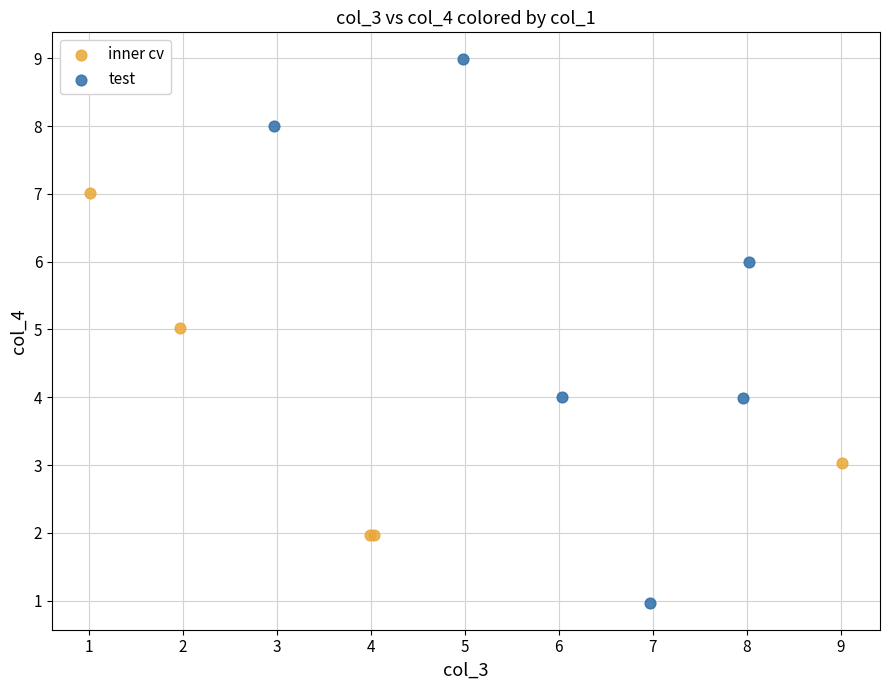

Which series contains the lowest Y value?

test